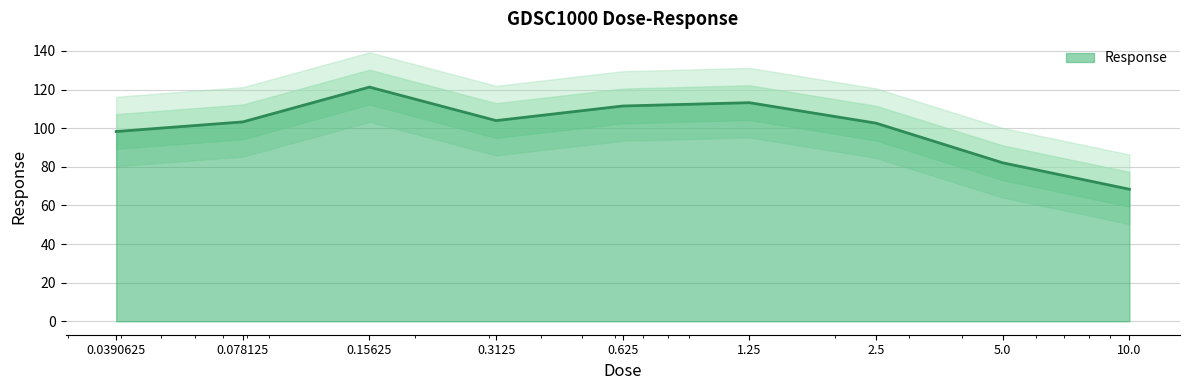

Reading left to right, list all the values displayed in this chart.

98.3	103.3	121.3	103.9	111.5	113.2	102.6	82.1	68.4